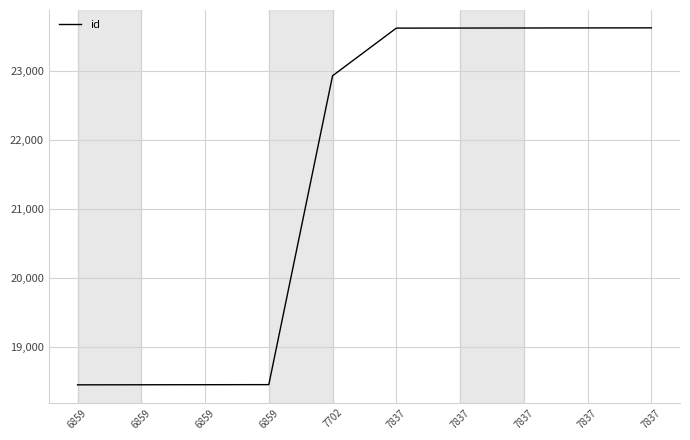

Is this an area chart (filled region under the line)?

No